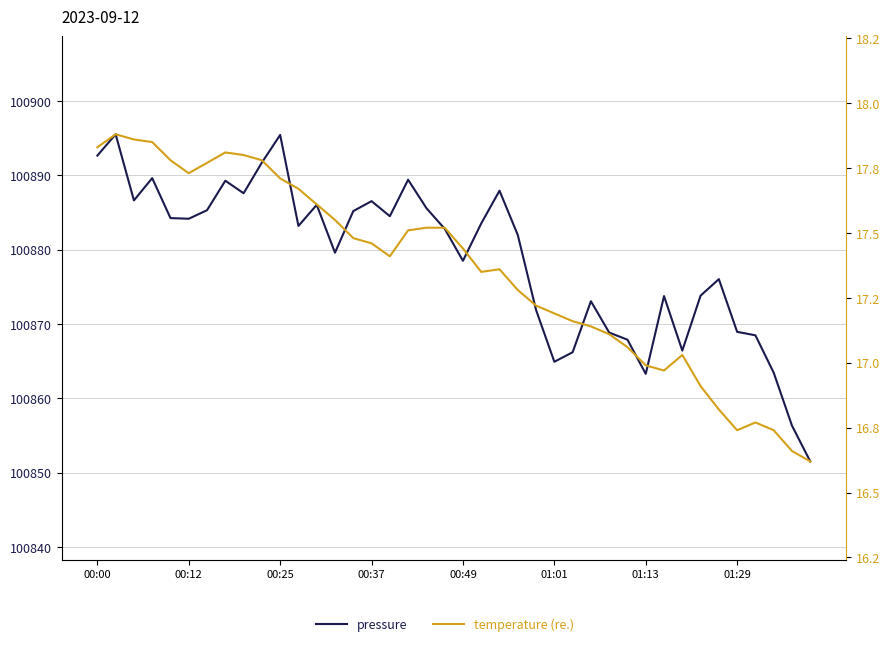

In temperature, how many points are lower than both neighbors (excluding endpoints)?

5